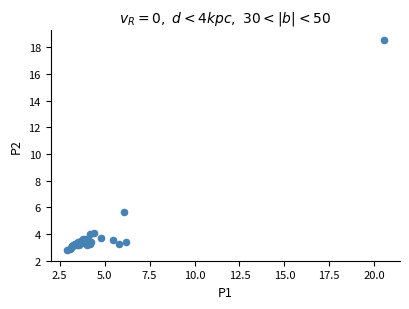

What Y value in the scatter plot is closest to 10?

5.6